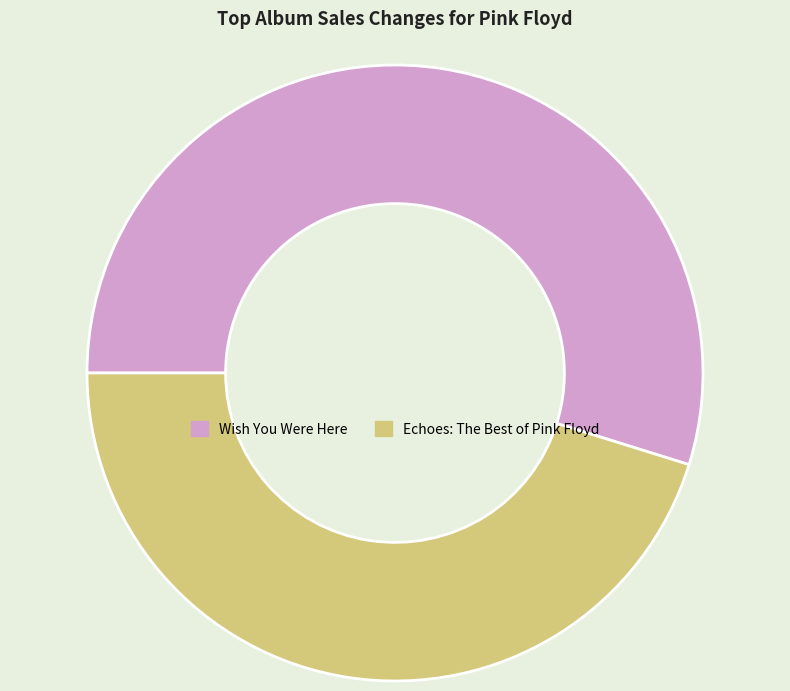

Do Wish You Were Here and Echoes: The Best of Pink Floyd together represent more than half of the pie?

Yes